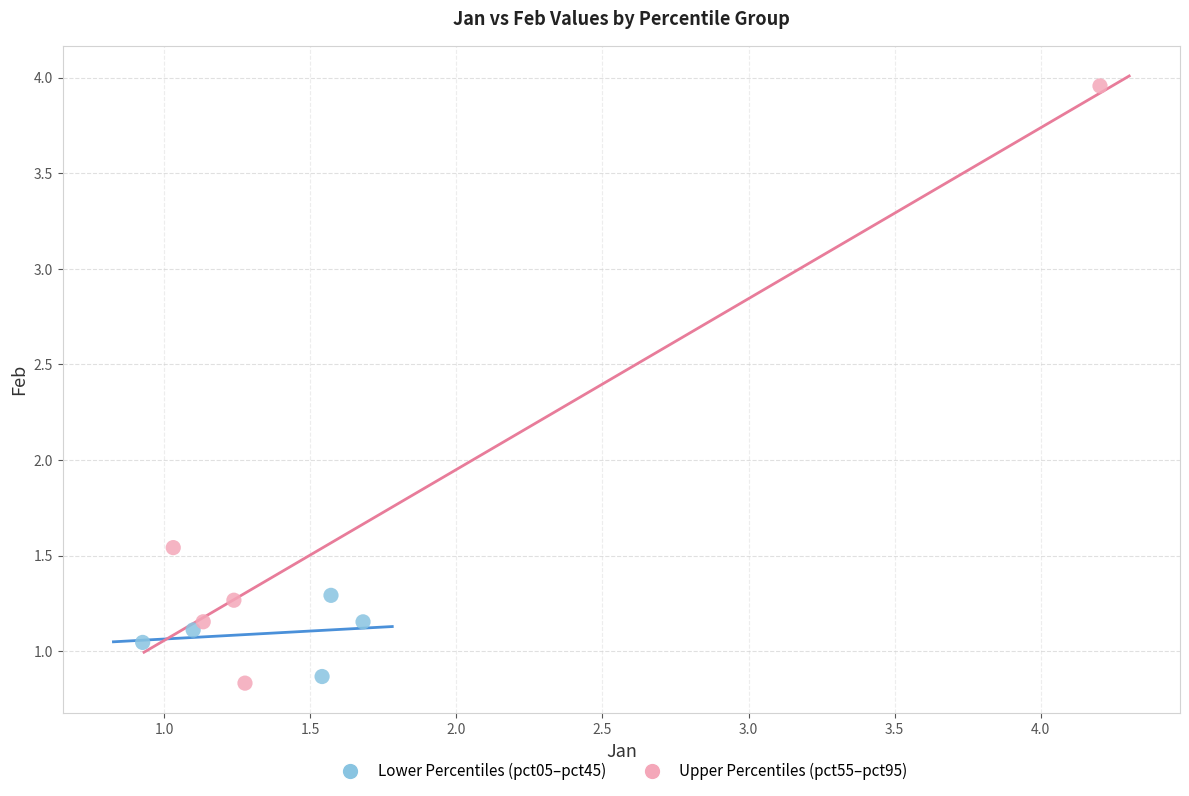

Which series reaches the maximum Y coordinate?

Upper Percentiles (pct55–pct95)